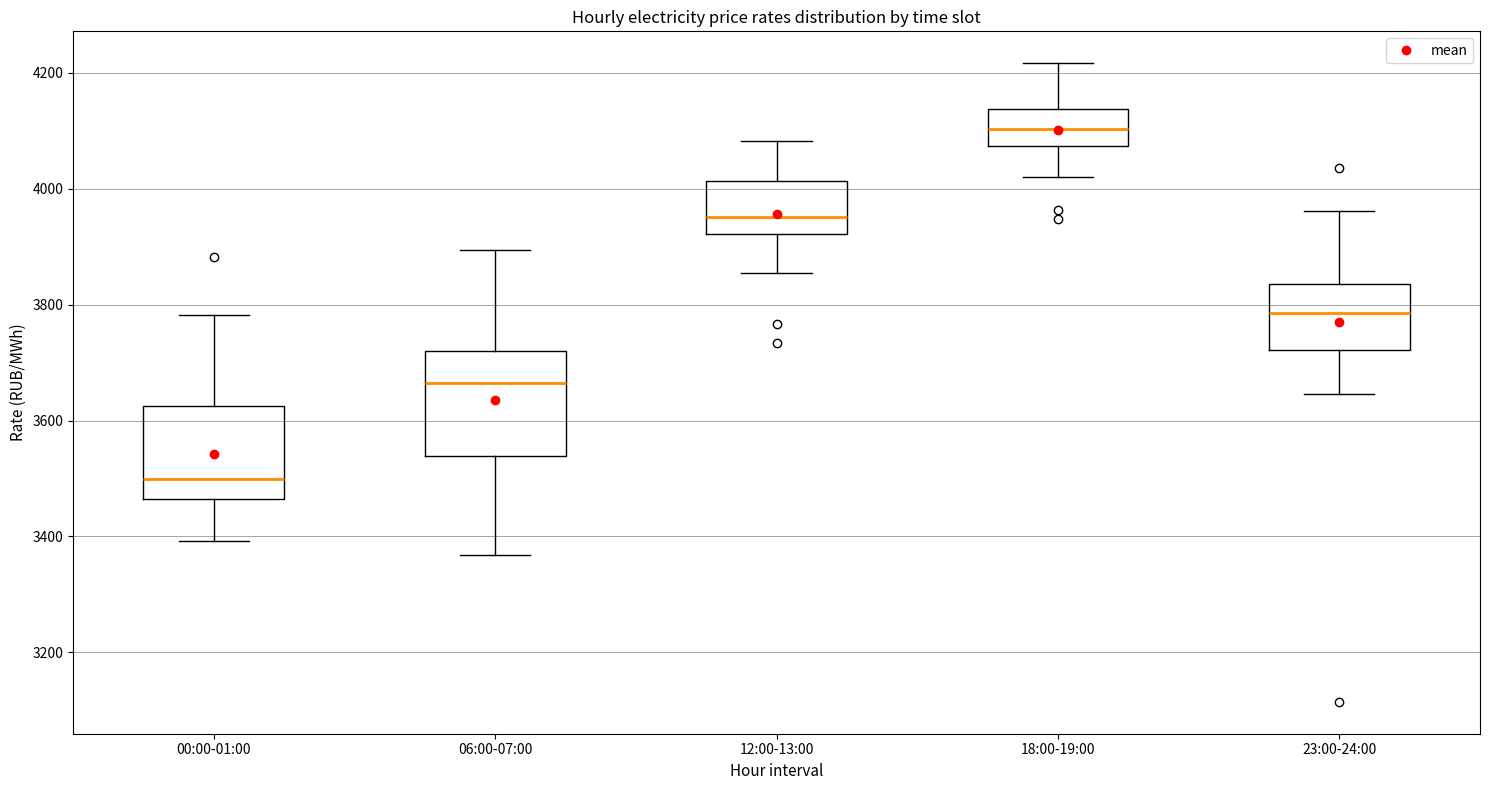

Which box has the highest median line?

18:00-19:00